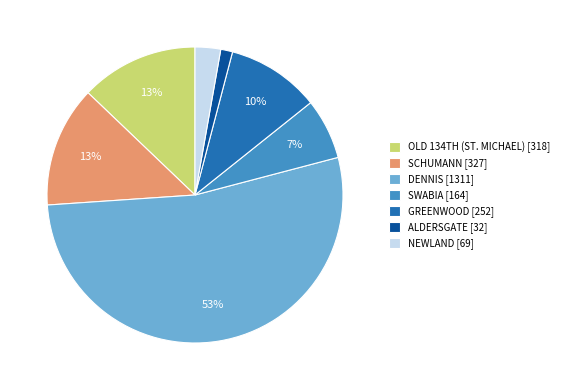

What is the ratio of the value at SCHUMANN [327] to the value at GREENWOOD [252]?

1.3